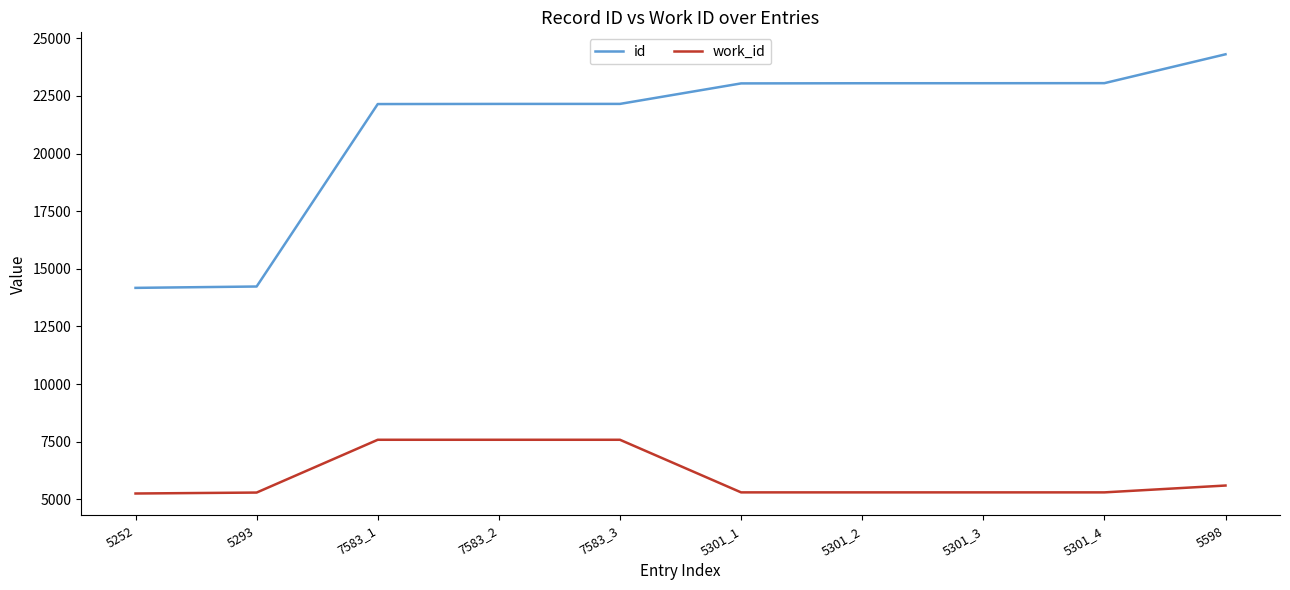

What is the average value of the work_id series?

6010